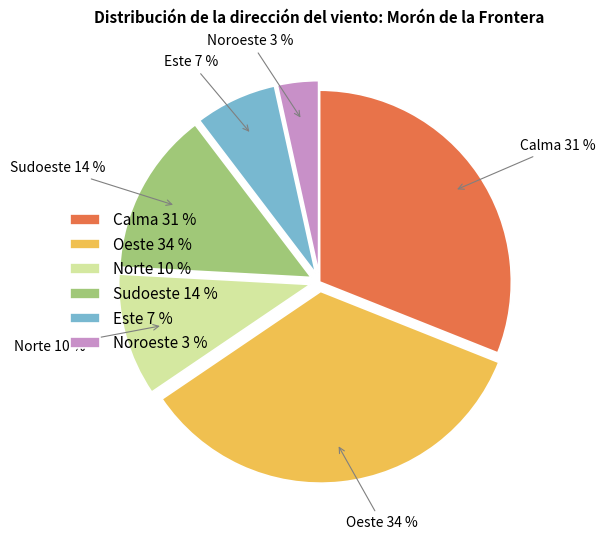

Combined, do Norte 10 % and Este 7 % account for over 50%?

No